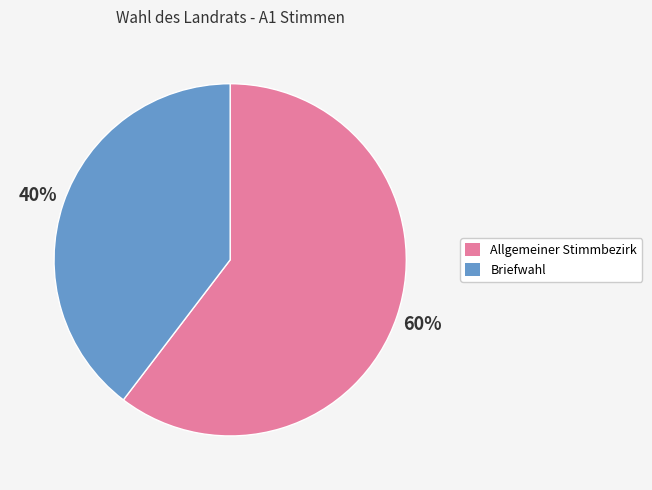

Is Briefwahl the majority of the pie?

No